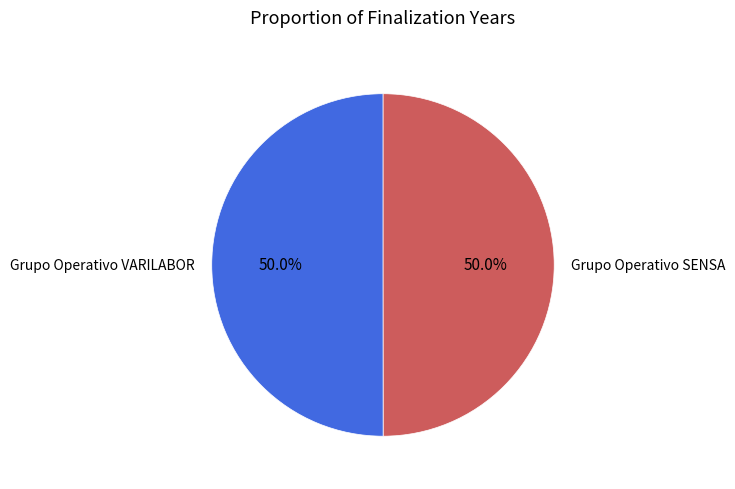

What percentage is NOT represented by Grupo Operativo SENSA?

50.0%